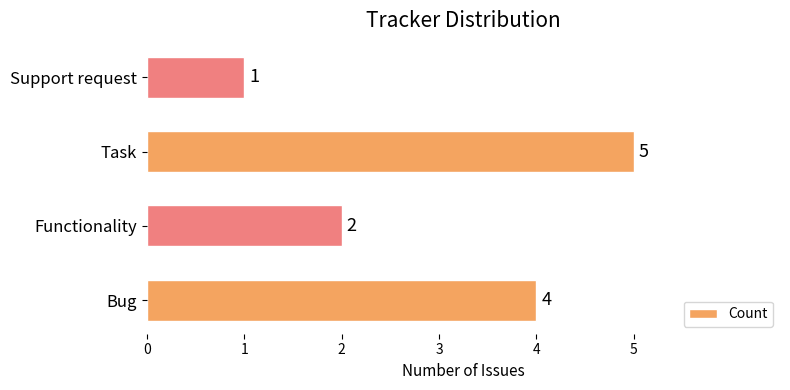

List the labels in order of value, largest first.

Task, Bug, Functionality, Support request